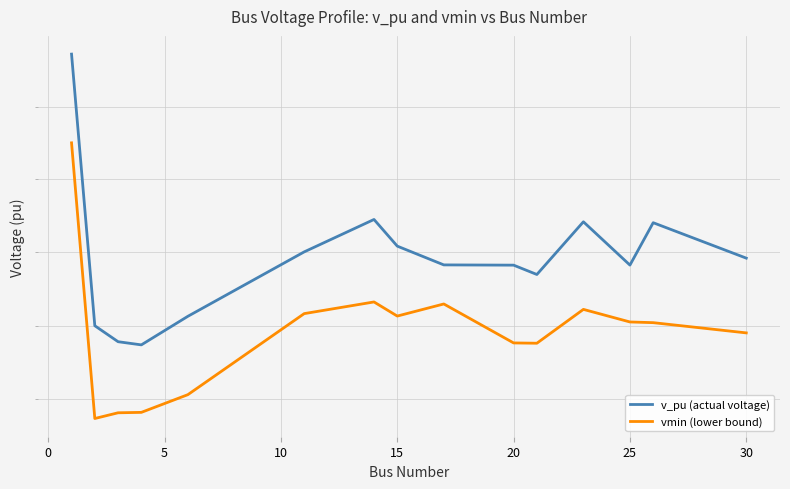

True or false: v_pu (actual voltage) and vmin (lower bound) cross at least once.

False